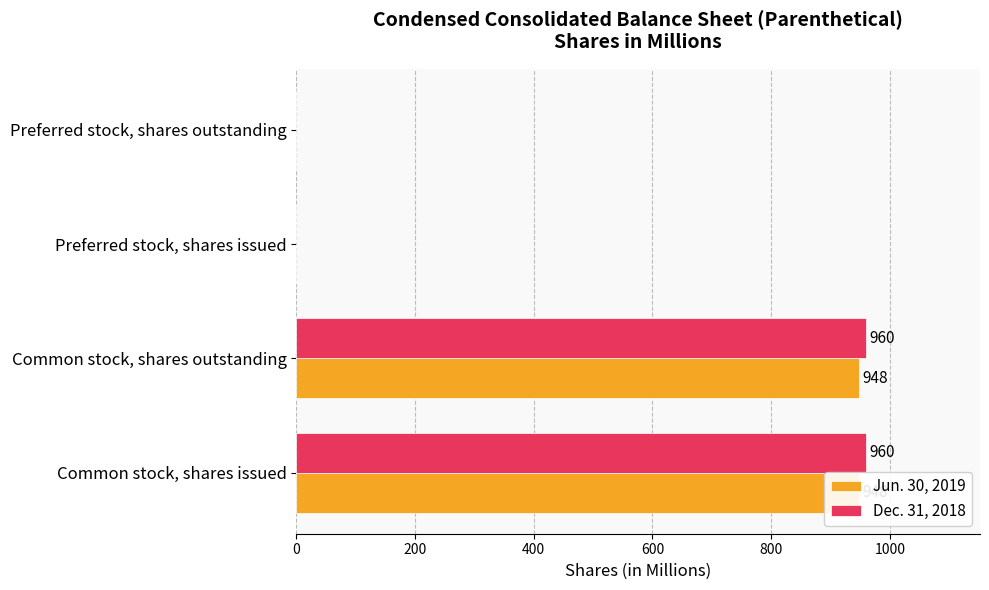

How many categories are shown in the chart?

4